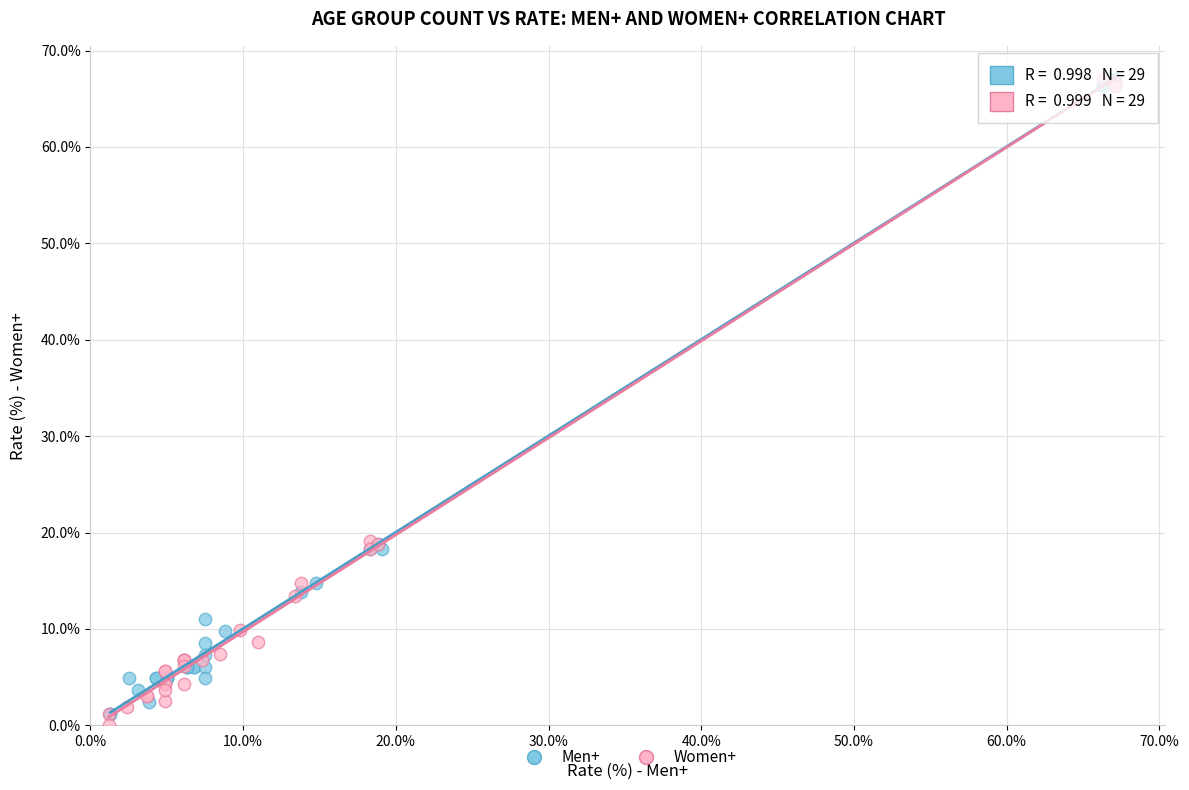

Which series contains the lowest Y value?

Women+